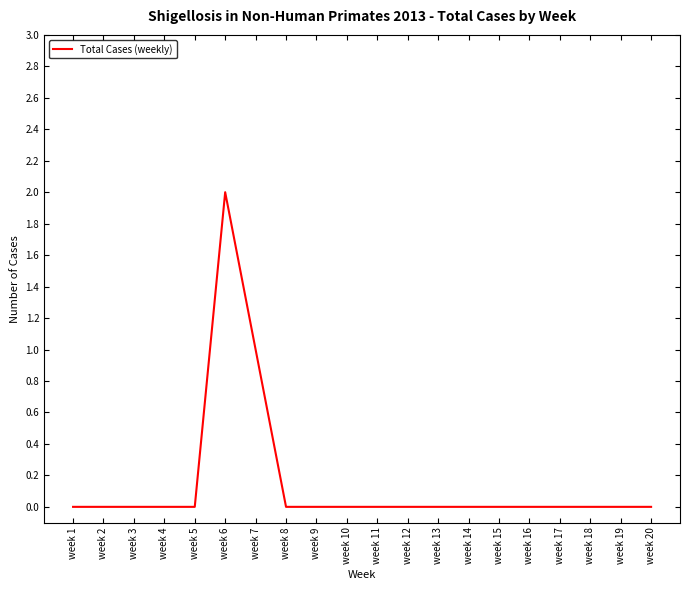

The chart shows a value of -1 at week 17. True or false?

False